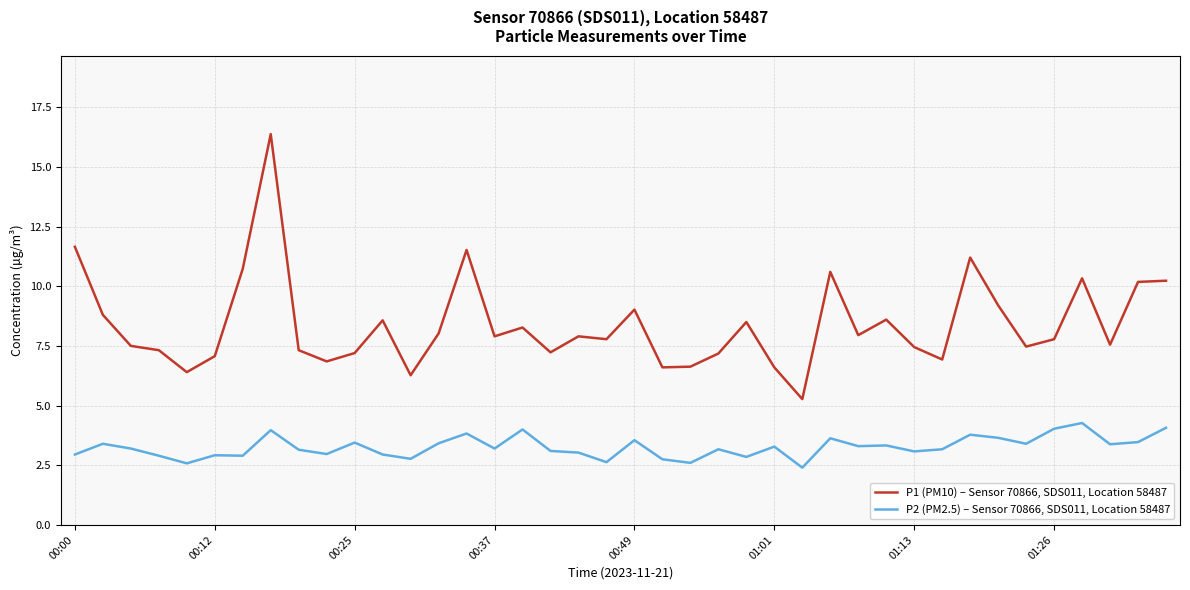

What is the maximum value for P1 (PM10) – Sensor 70866, SDS011, Location 58487?

16.4